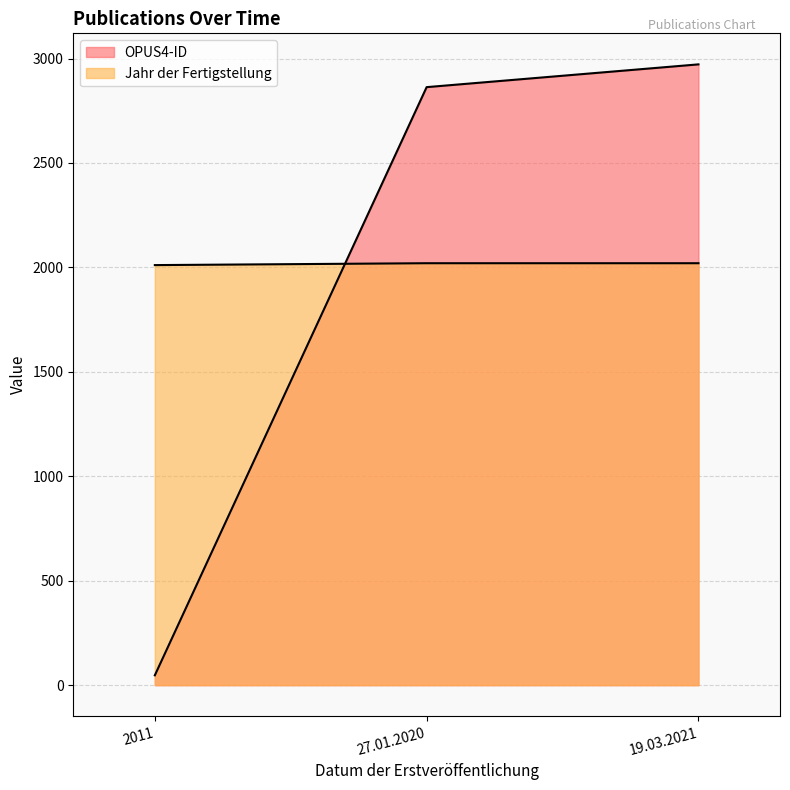

What is the sum of the OPUS4-ID values at 19.03.2021 and 27.01.2020?

5835